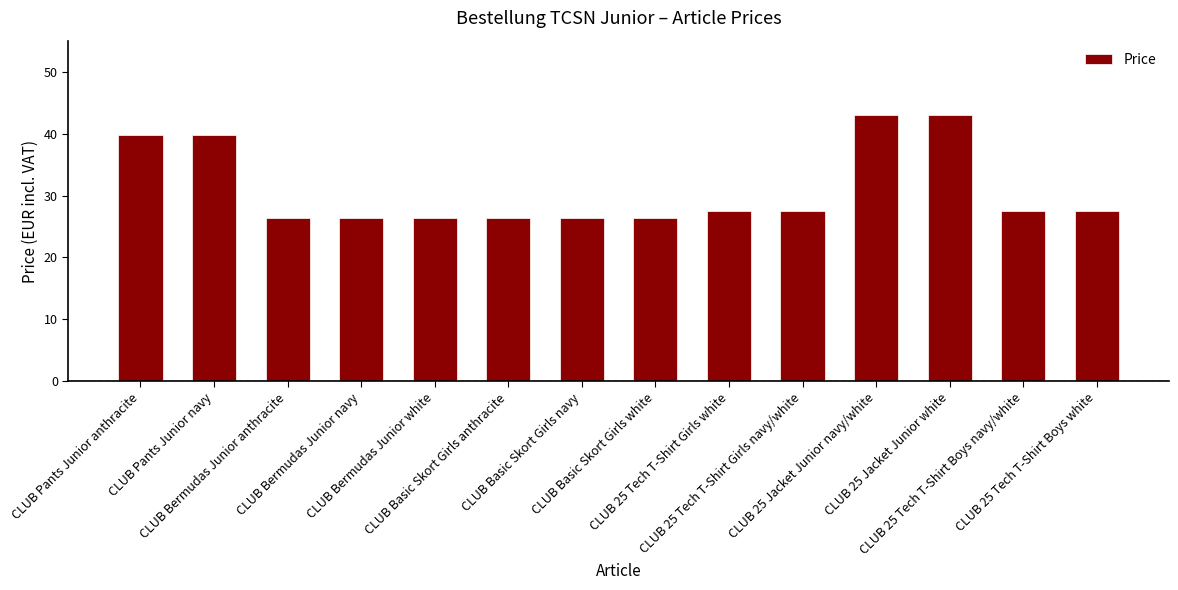

Read the value at CLUB 25 Tech T-Shirt Girls navy/white.

27.5